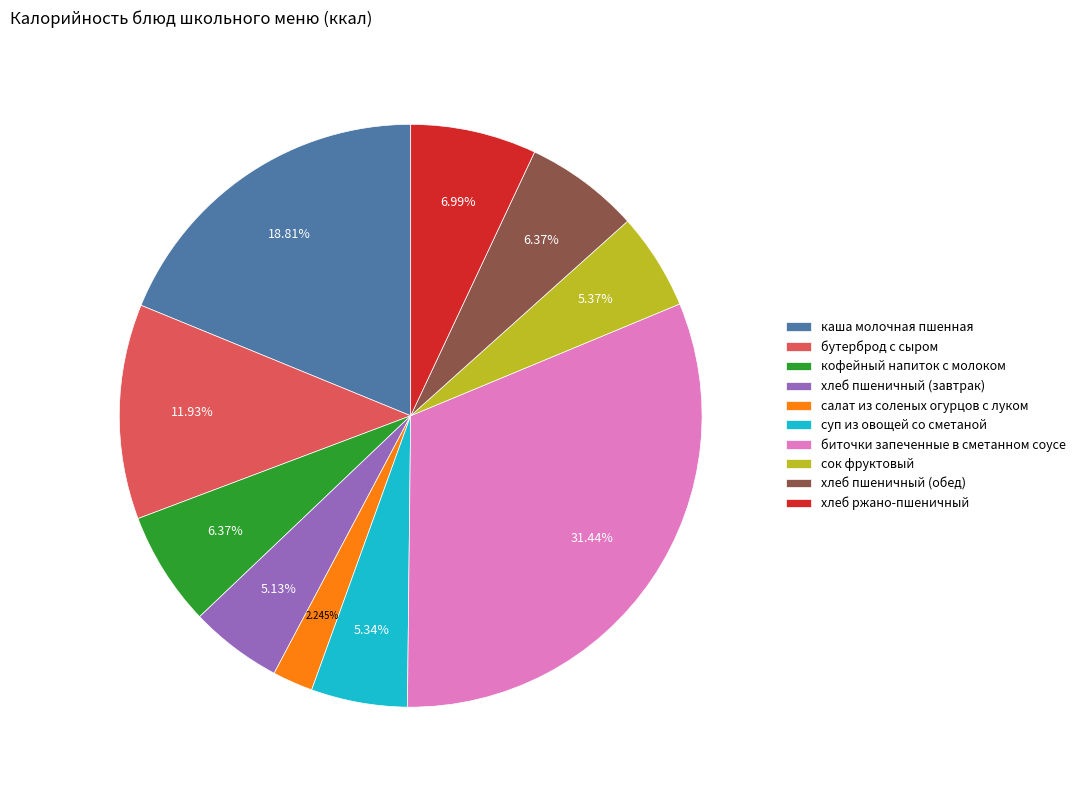

Do суп из овощей со сметаной and салат из соленых огурцов с луком together represent more than half of the pie?

No